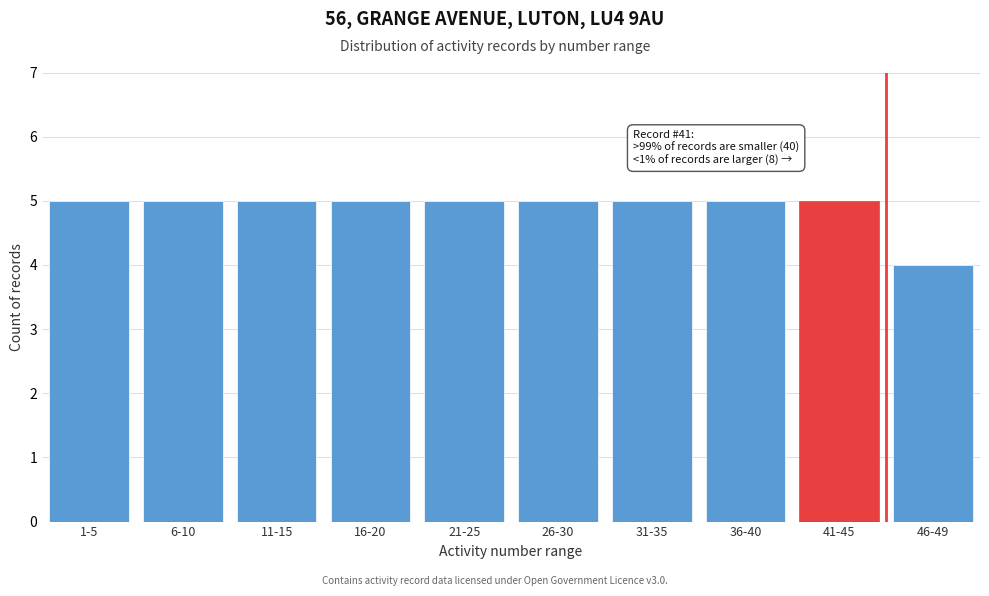

Reading left to right, transcribe all the data shown in this chart.

1-5=5	6-10=5	11-15=5	16-20=5	21-25=5	26-30=5	31-35=5	36-40=5	41-45=5	46-49=4